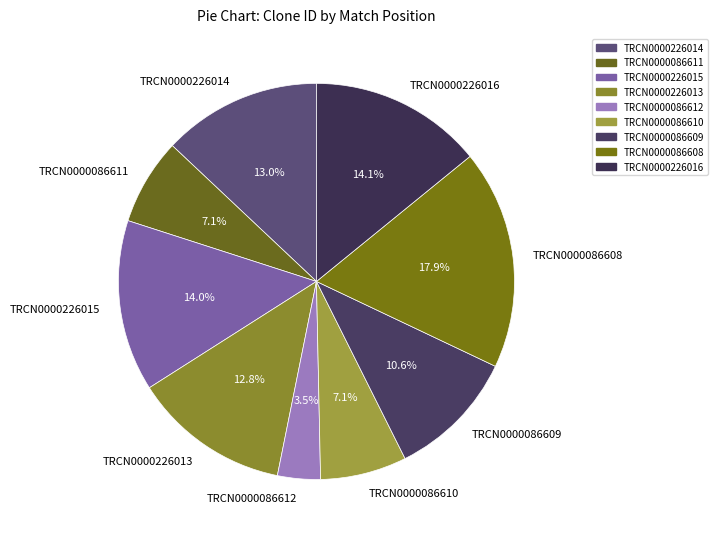

What percentage is the TRCN0000086610 slice, to the nearest percent?

7%